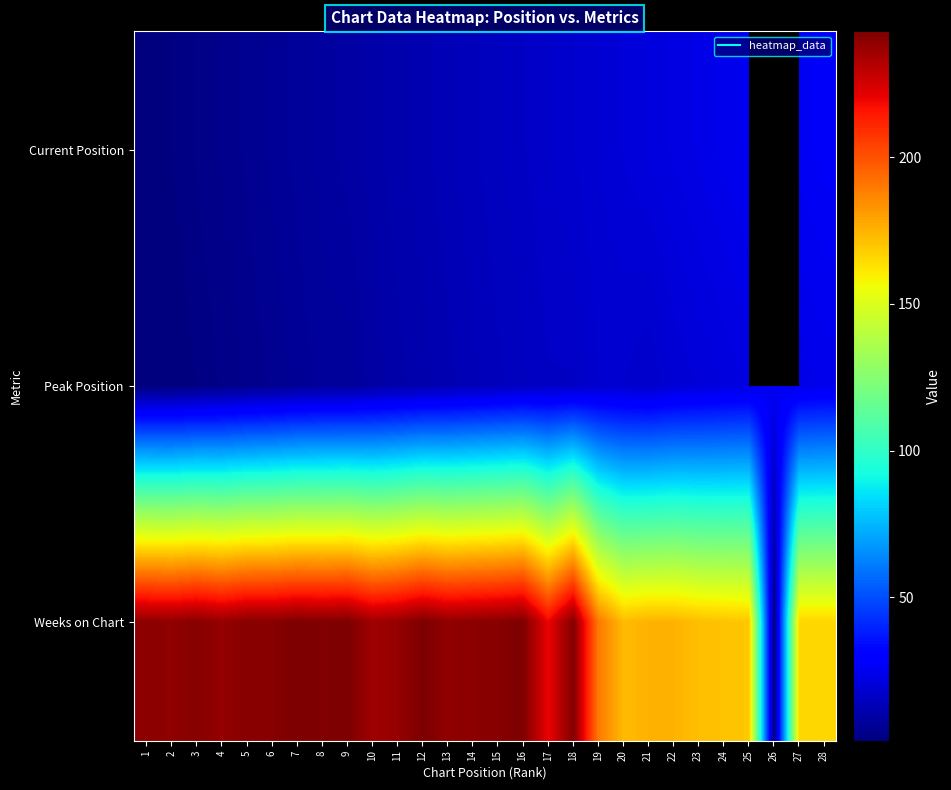

At which category is the sum across all series the highest?

18